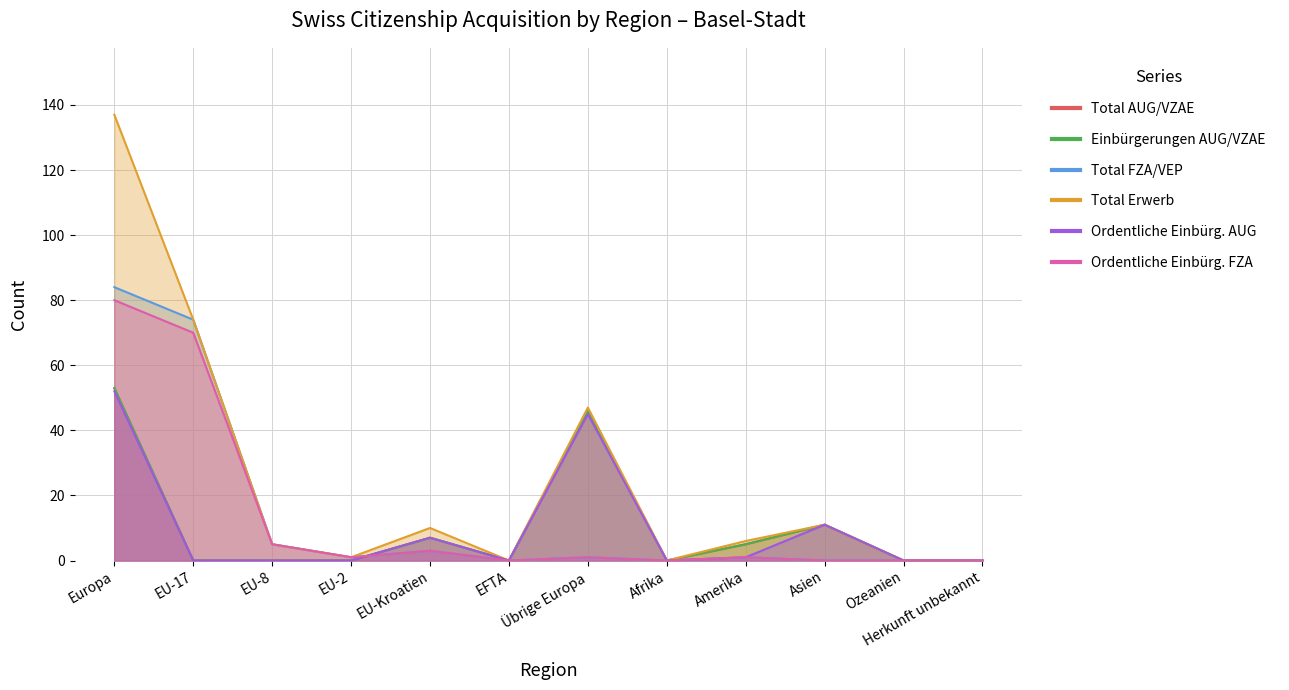

At how many categories does at least one series exceed 66?

2